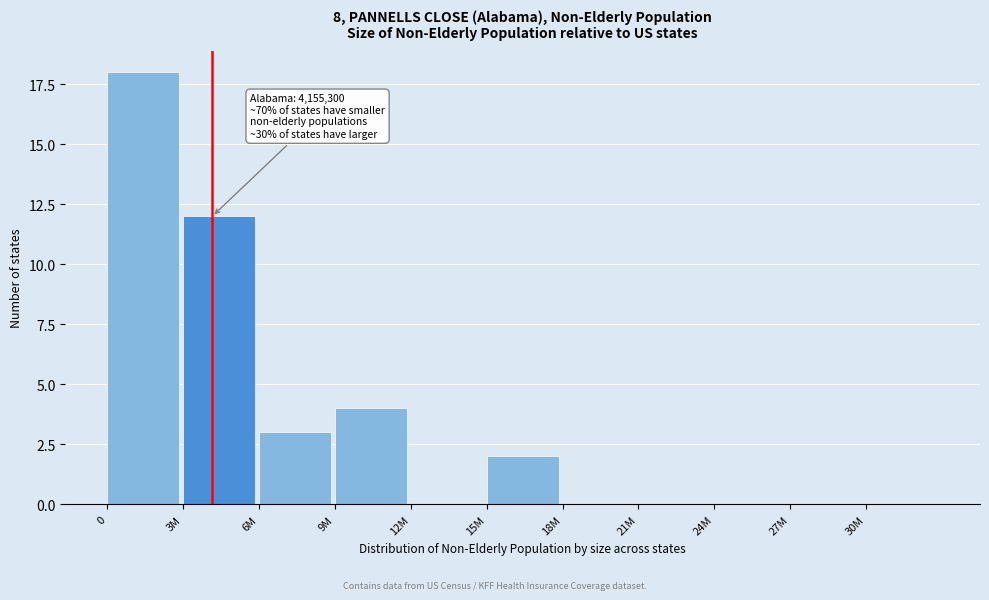

Reading left to right, list all the values displayed in this chart.

0=18	3M=12	6M=3	9M=4	12M=0	15M=2	18M=0	21M=0	24M=0	27M=0	30M=0